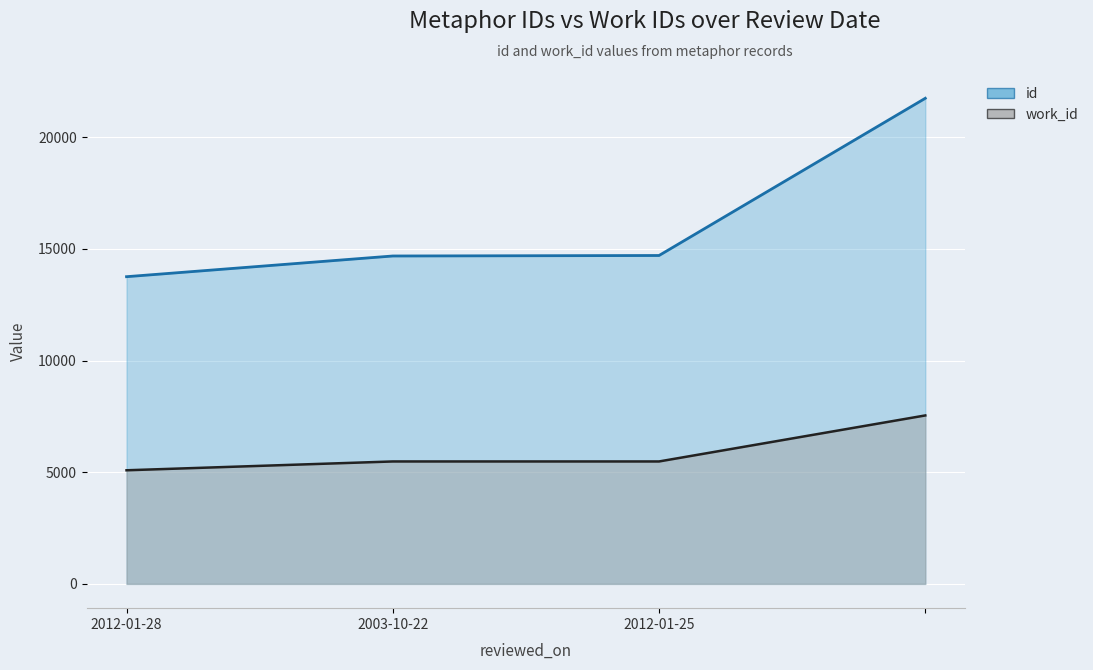

The work_id series shows 2742 at 2012-01-25. True or false?

False